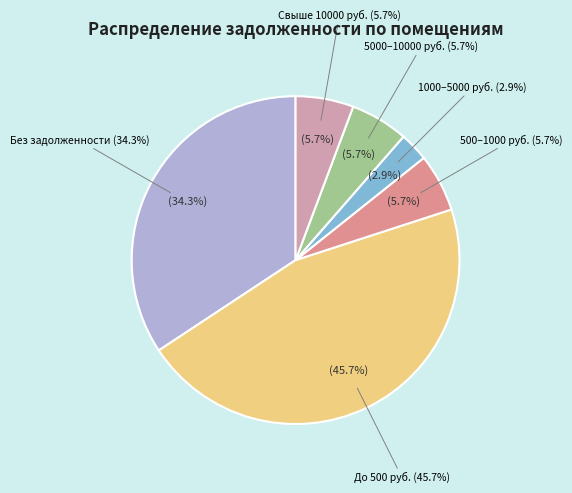

True or false: 28 accounts for 0% of the total.

True